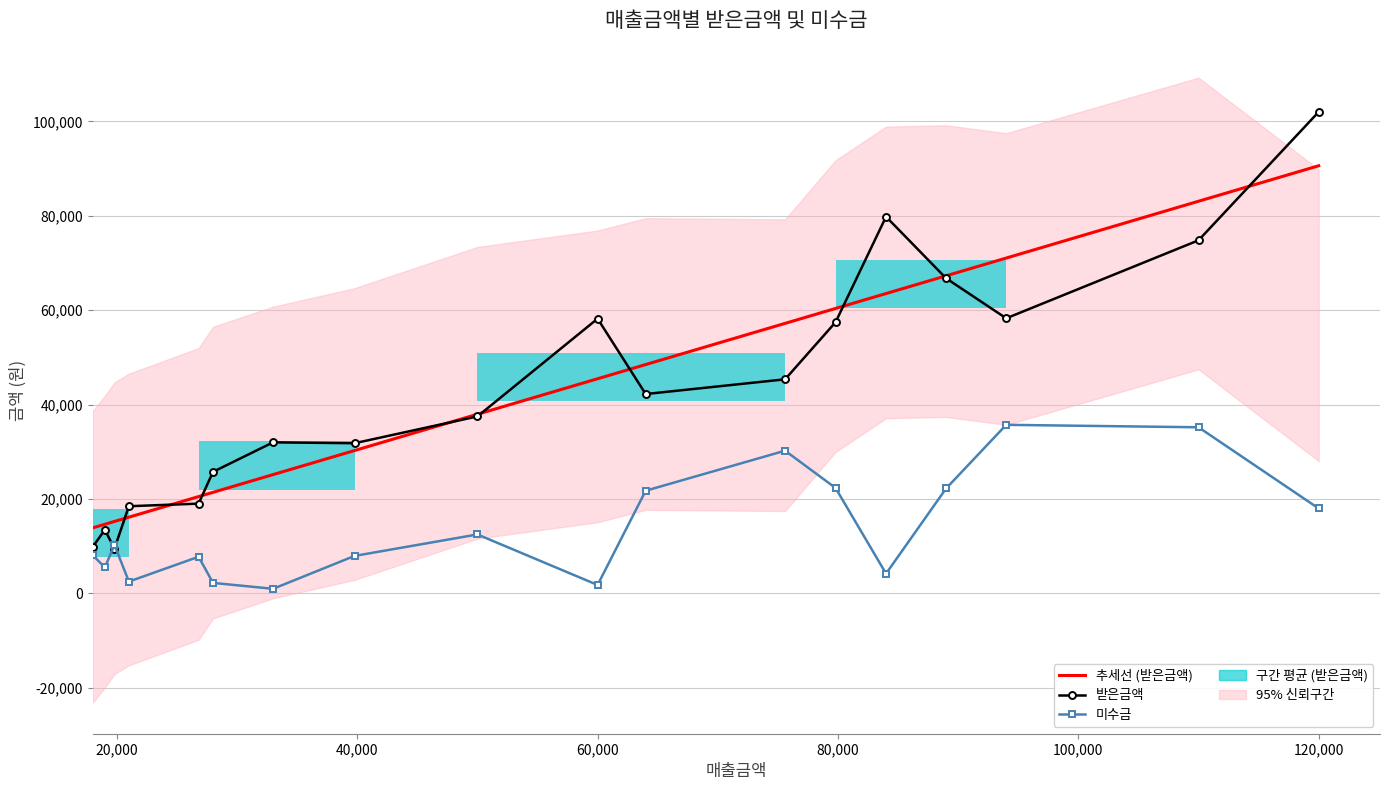

The 받은금액 series shows 15549 at 장명수. True or false?

False